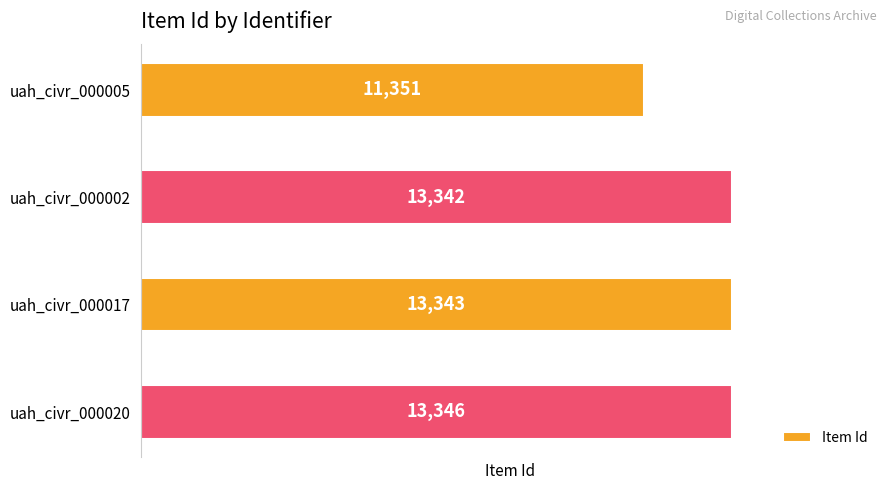

List the labels in order of value, smallest first.

uah_civr_000005, uah_civr_000002, uah_civr_000017, uah_civr_000020